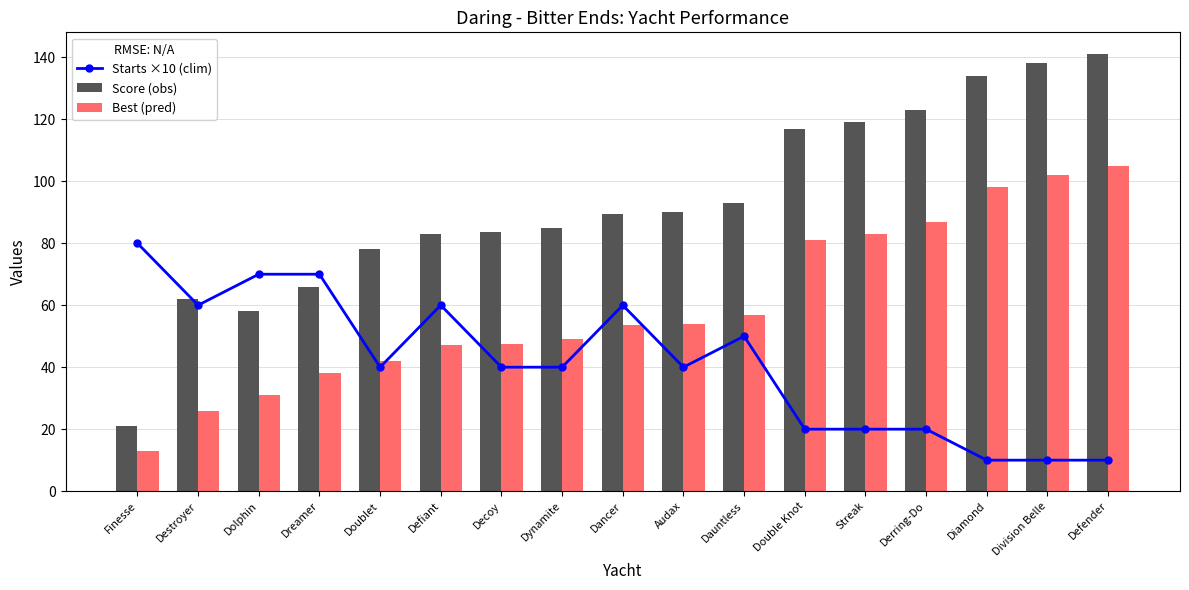

What are all the series names shown in the legend?

Starts ×10 (clim), Score (obs), Best (pred)